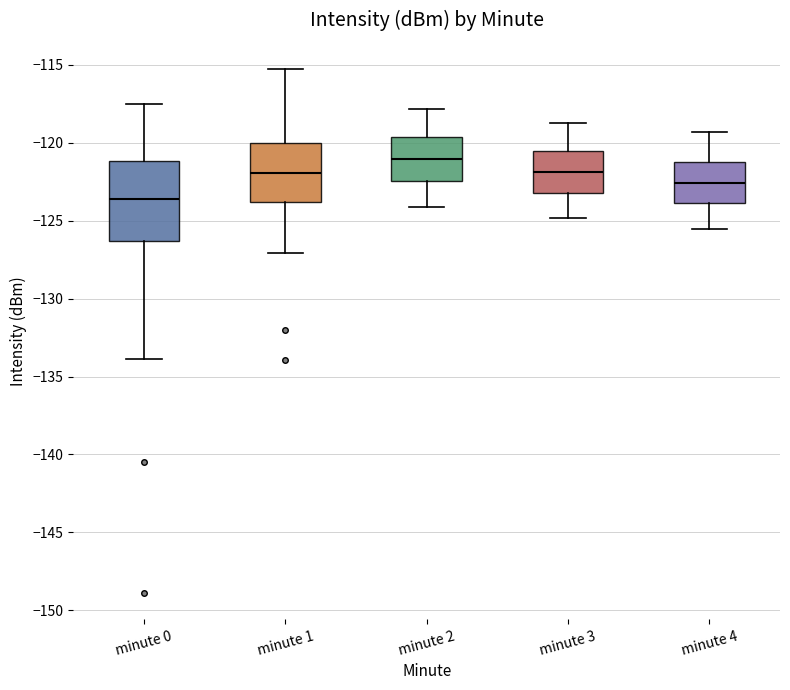

Reading left to right, transcribe this box plot: for each box, give where its median line is, the range the box spans, and where its two whiskers end, as read against the y-axis. The values are not printed on the chart, so give them approximately, as read against the axis.

minute 0: median -123.5, box -126.5 to -121.0, whiskers -134.0 to -117.5
minute 1: median -122.0, box -124.0 to -120.0, whiskers -127.0 to -115.5
minute 2: median -121.0, box -122.5 to -119.5, whiskers -124.0 to -118.0
minute 3: median -122.0, box -123.0 to -120.5, whiskers -125.0 to -118.5
minute 4: median -122.5, box -124.0 to -121.0, whiskers -125.5 to -119.5